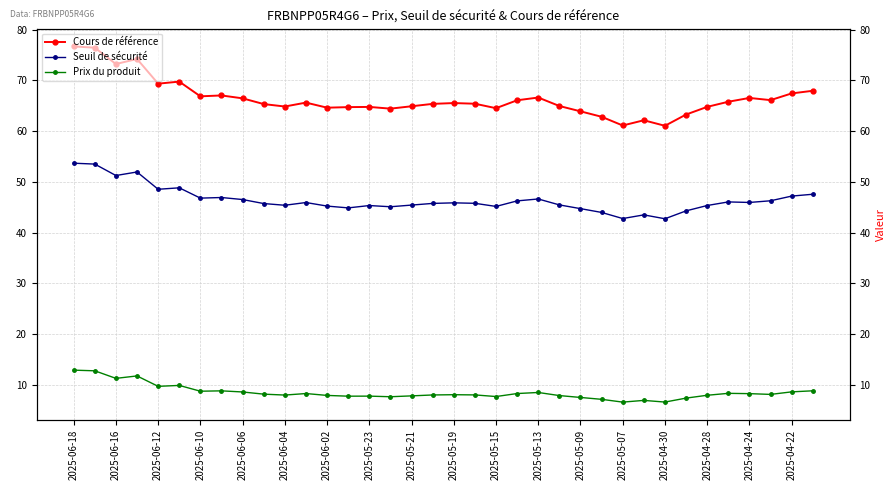

In Prix du produit, how many points are higher than both neighbors (excluding endpoints)?

9